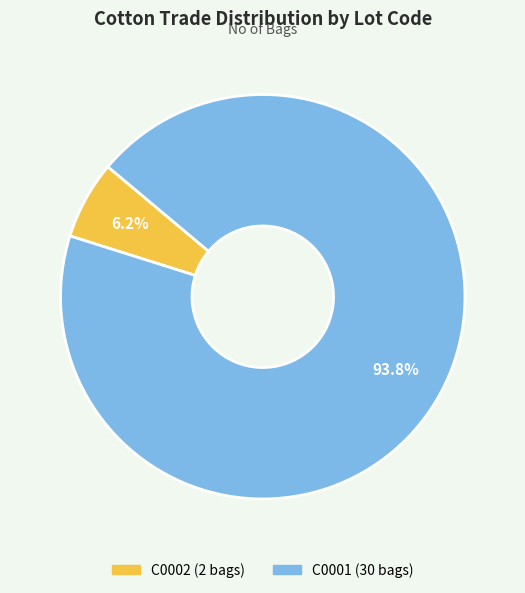

Between C0002 and C0001, which is larger?

C0001